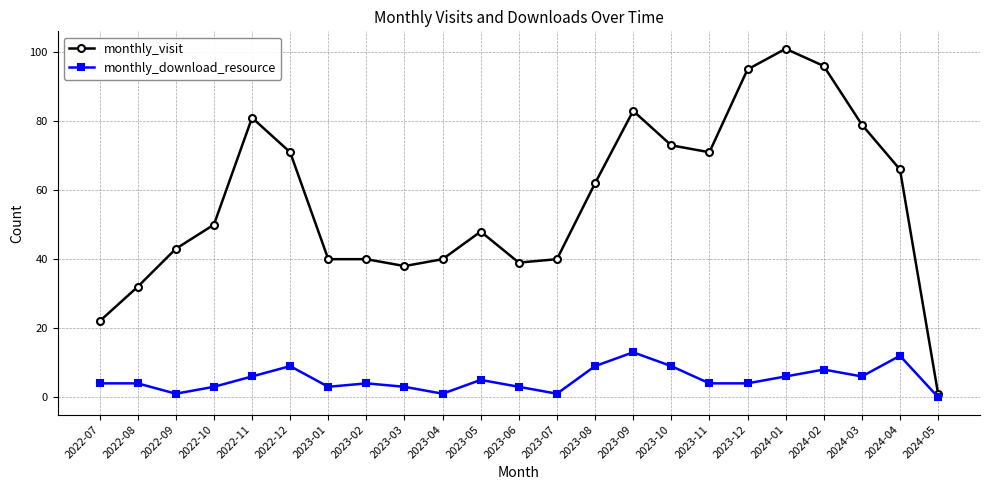

What is the difference between the maximum and minimum values in the monthly_download_resource series?

13